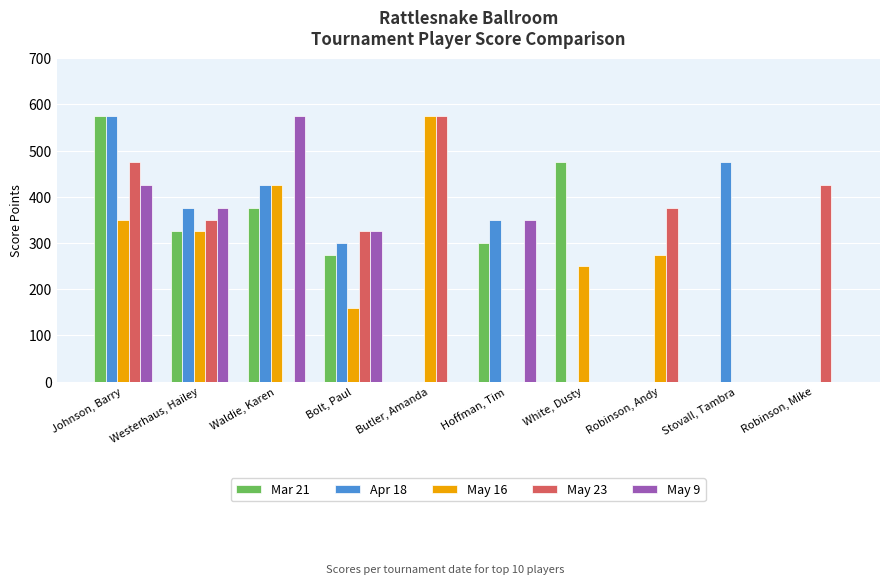

Reading left to right, transcribe all the data shown in this chart.

Mar 21: 575	325	375	275	0	300	475	0	0	0
Apr 18: 575	375	425	300	0	350	0	0	475	0
May 16: 350	325	425	160	575	0	250	275	0	0
May 23: 475	350	0	325	575	0	0	375	0	425
May 9: 425	375	575	325	0	350	0	0	0	0